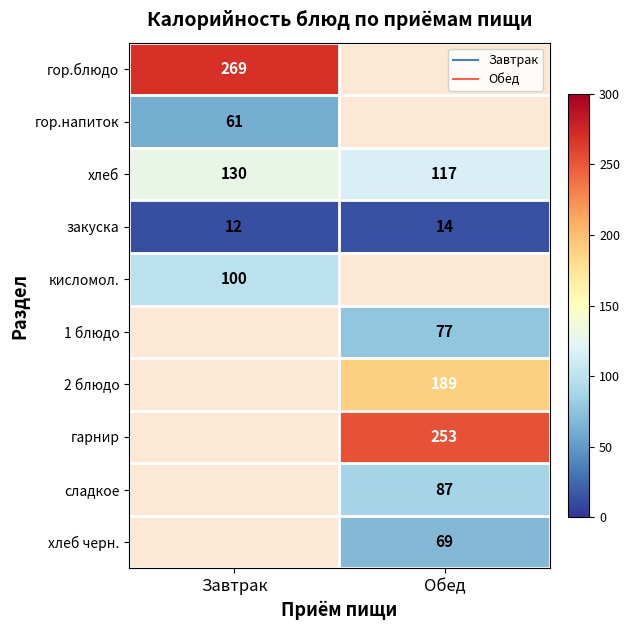

Which label corresponds to the smallest value in the chart?

Завтрак